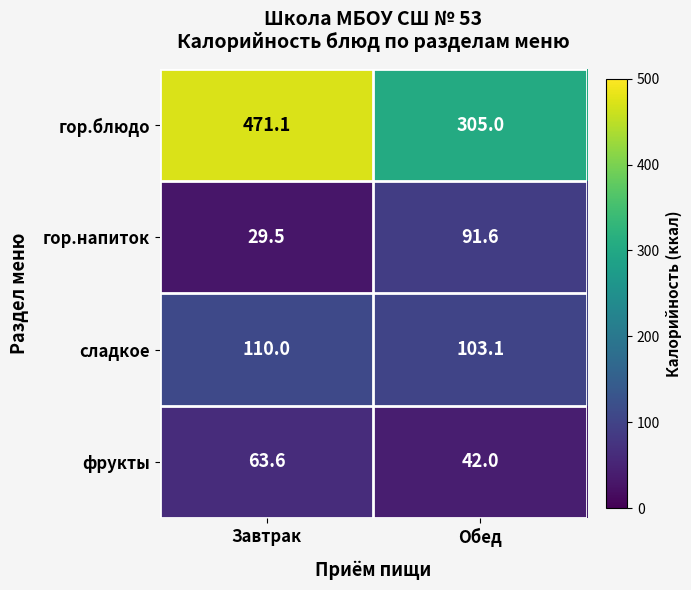

What is the minimum value shown in the chart?

29.5